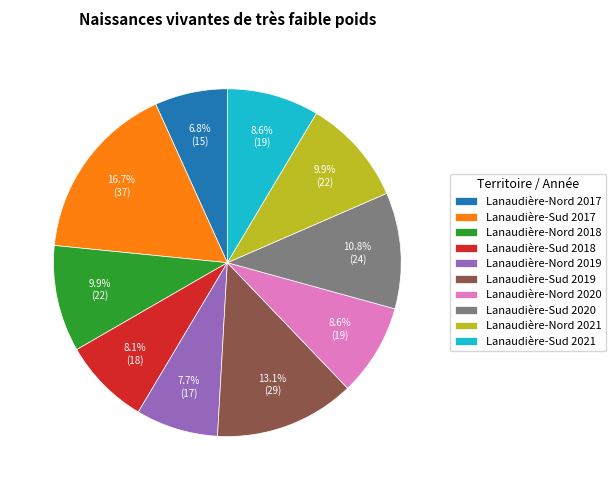

To the nearest percent, what is the combined percentage of Lanaudière-Sud 2017 and Lanaudière-Sud 2018?

25%